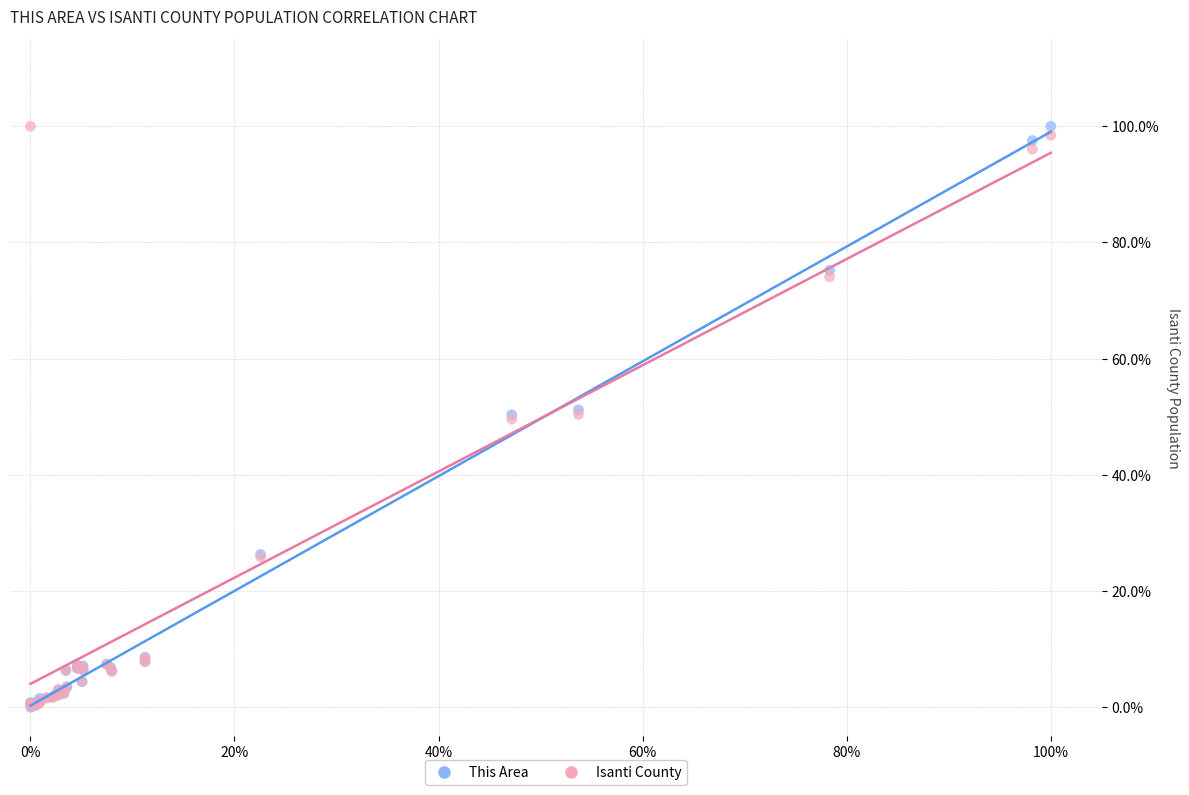

What are all the series names shown in the legend?

This Area, Isanti County